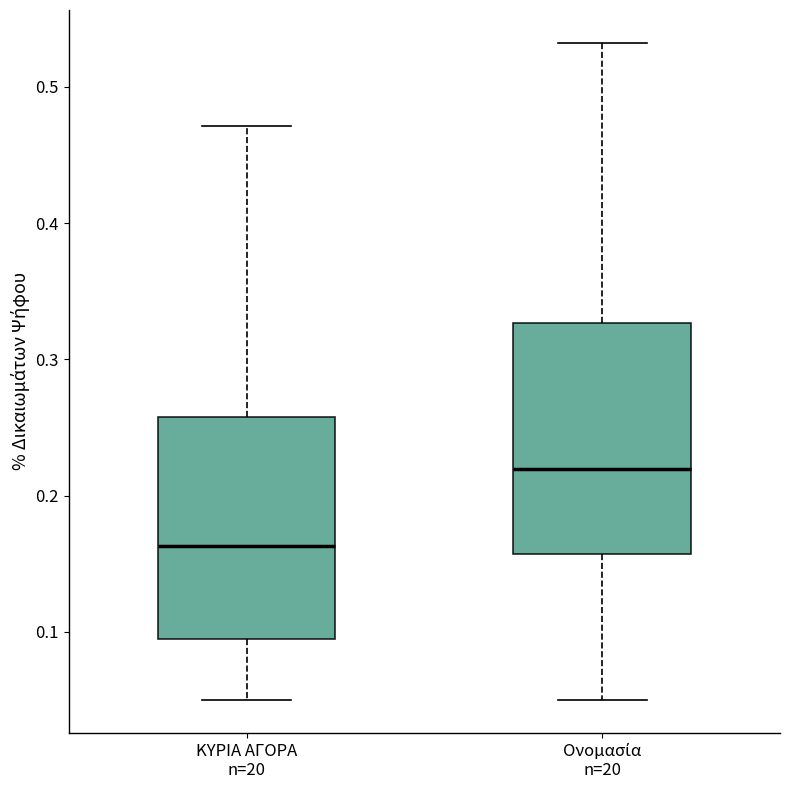

Reading left to right, transcribe this box plot: for each box, give where its median line is, the range the box spans, and where its two whiskers end, as read against the y-axis. The values are not printed on the chart, so give them approximately, as read against the axis.

ΚΥΡΙΑ ΑΓΟΡΑ n=20: median 0.16, box 0.09 to 0.26, whiskers 0.05 to 0.47
Ονομασία n=20: median 0.22, box 0.16 to 0.33, whiskers 0.05 to 0.53